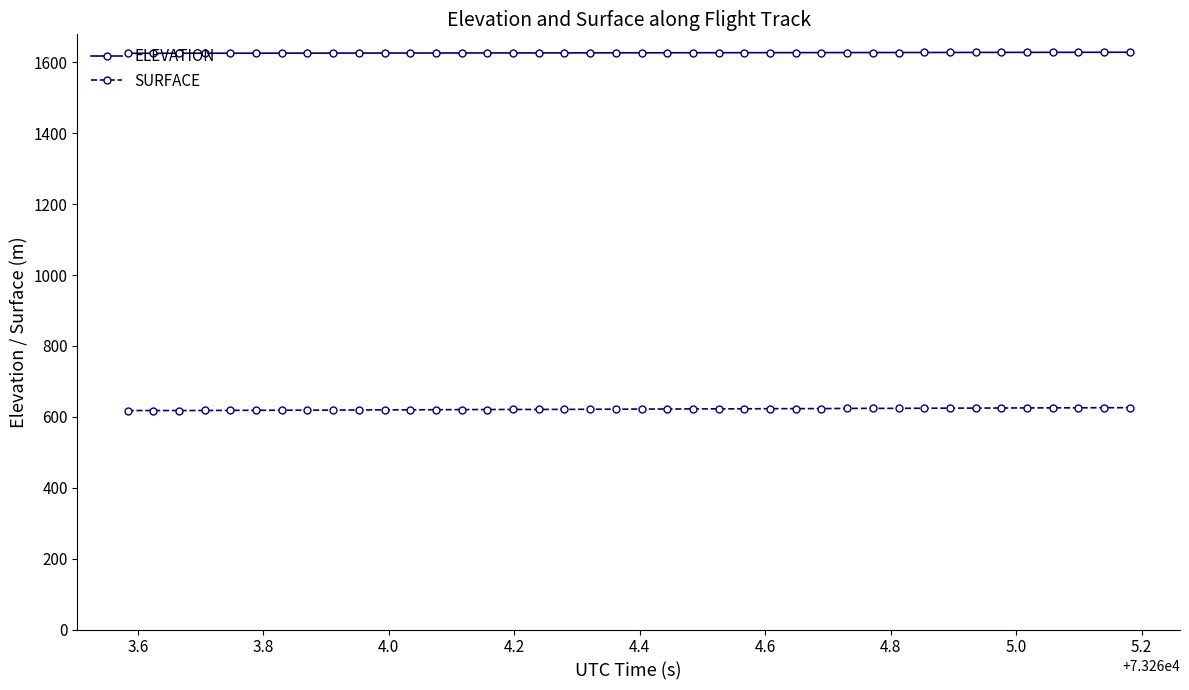

What is the minimum value shown in the chart?

617.9